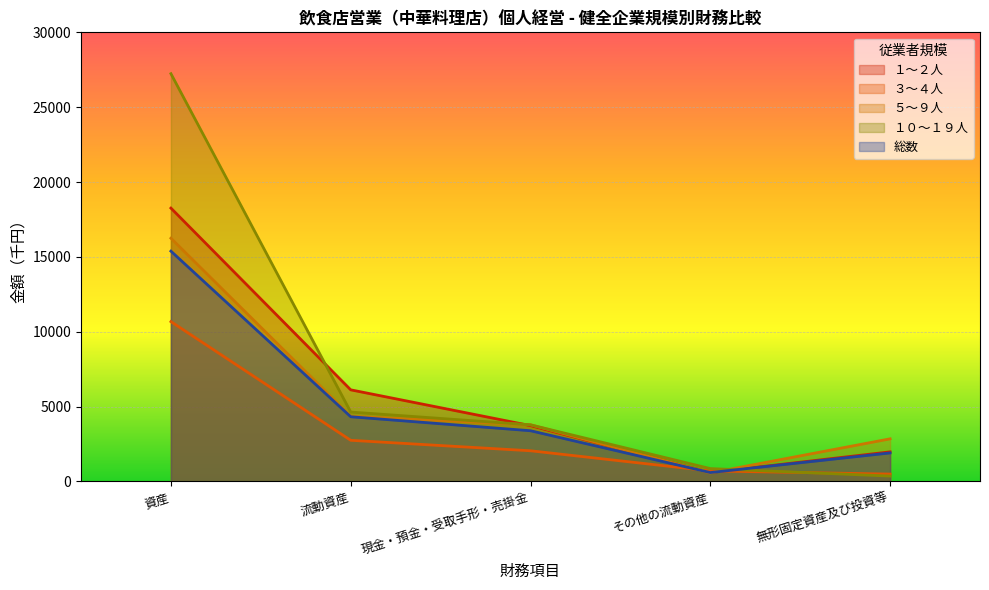

How many lines are shown in the chart?

5